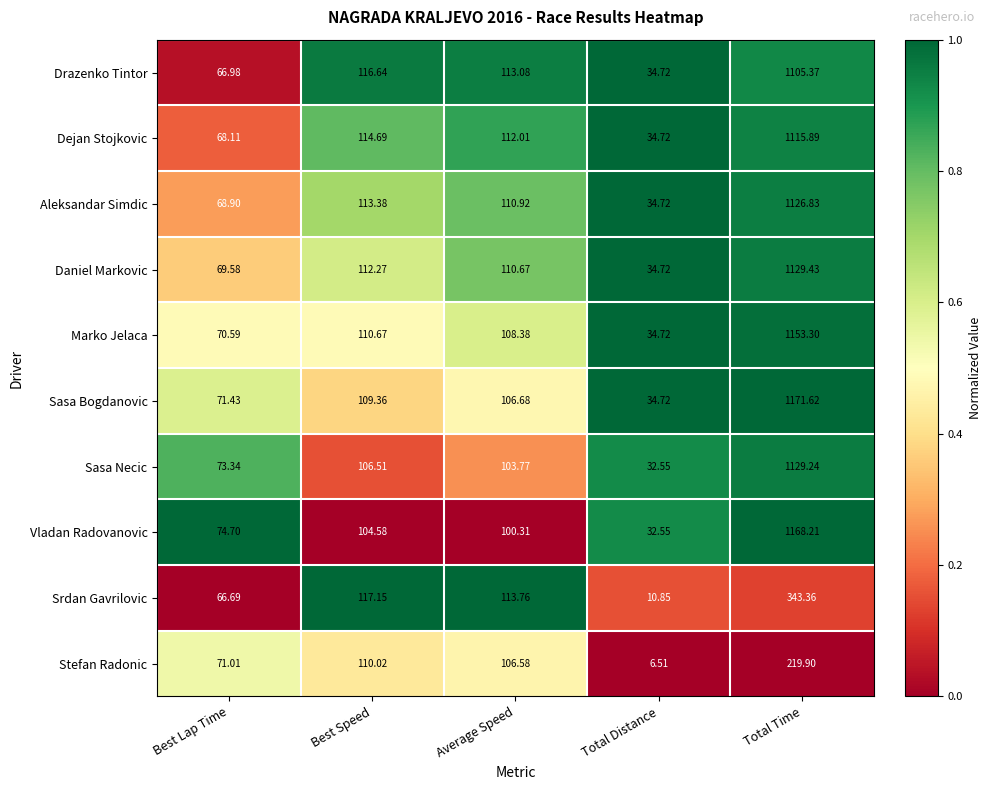

Between Average Speed and Total Distance, which series saw the biggest shift?

Srdan Gavrilovic